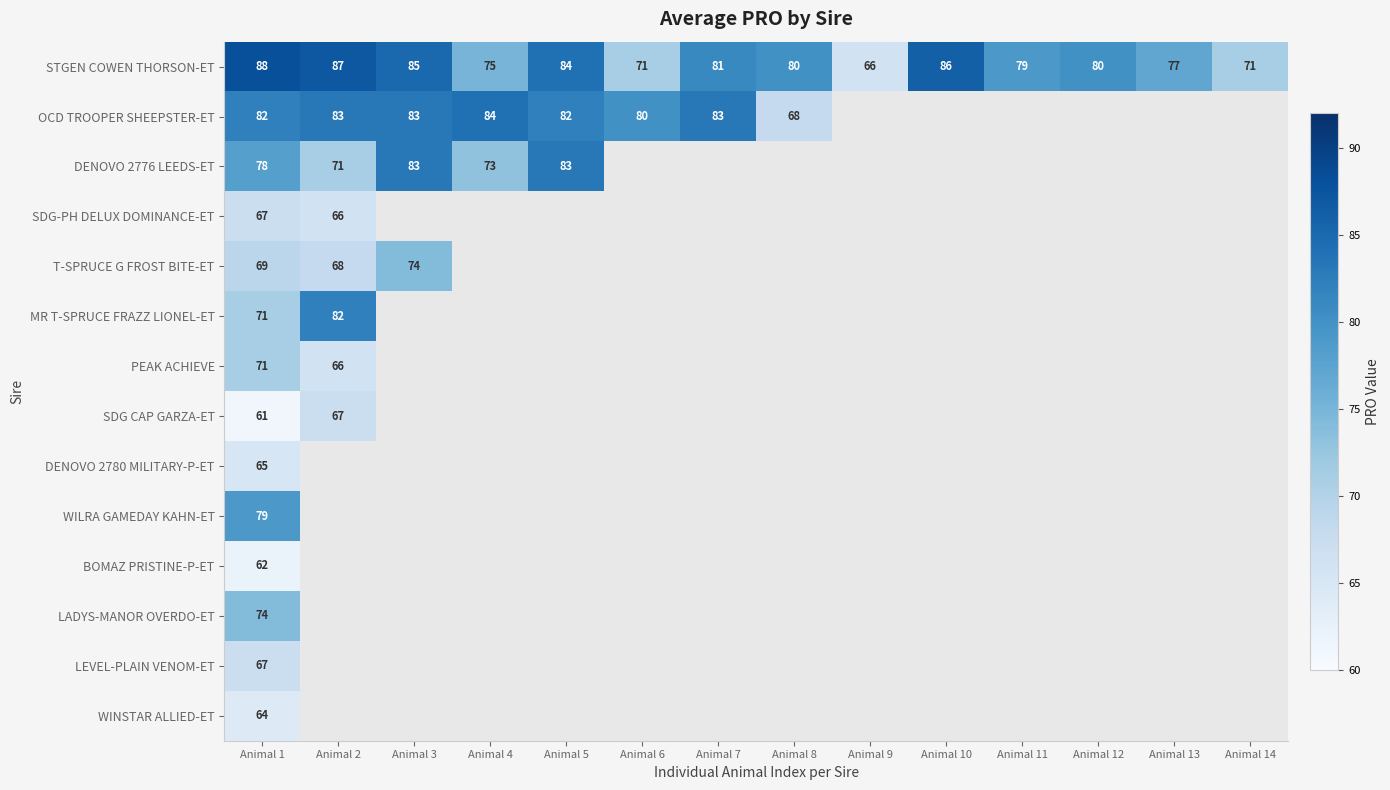

True or false: MR T-SPRUCE FRAZZ LIONEL-ET has a value of 71 at Animal 1.

True